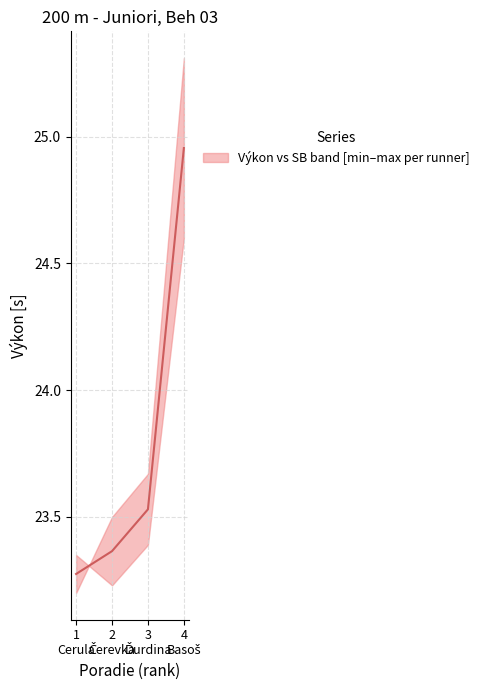

What is the value of the 2nd point from the left?

23.4